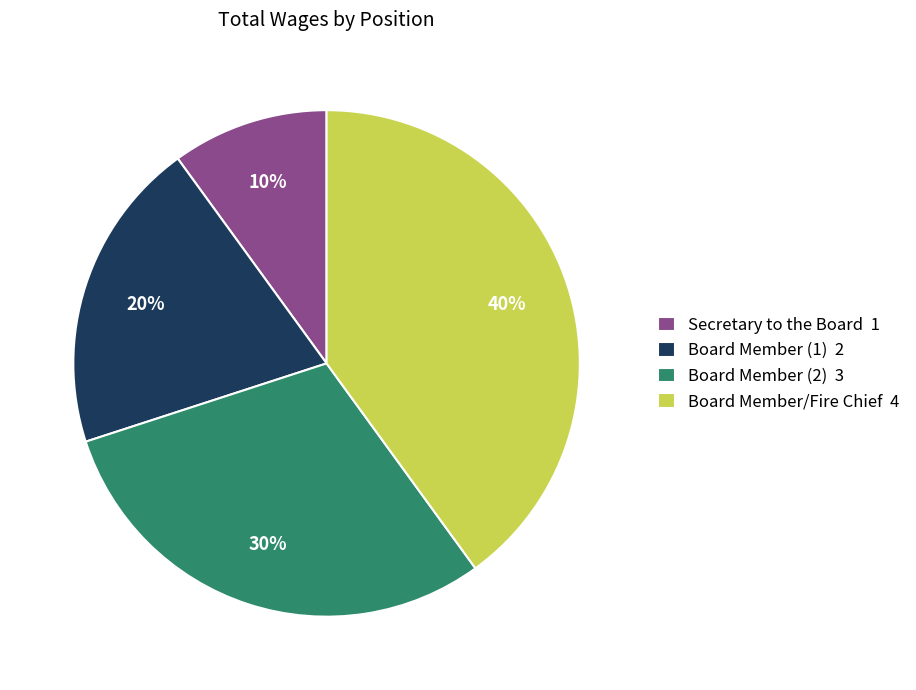

Approximately how many times larger is the value at Secretary to the Board 1 compared to Board Member (1) 2?

0.5